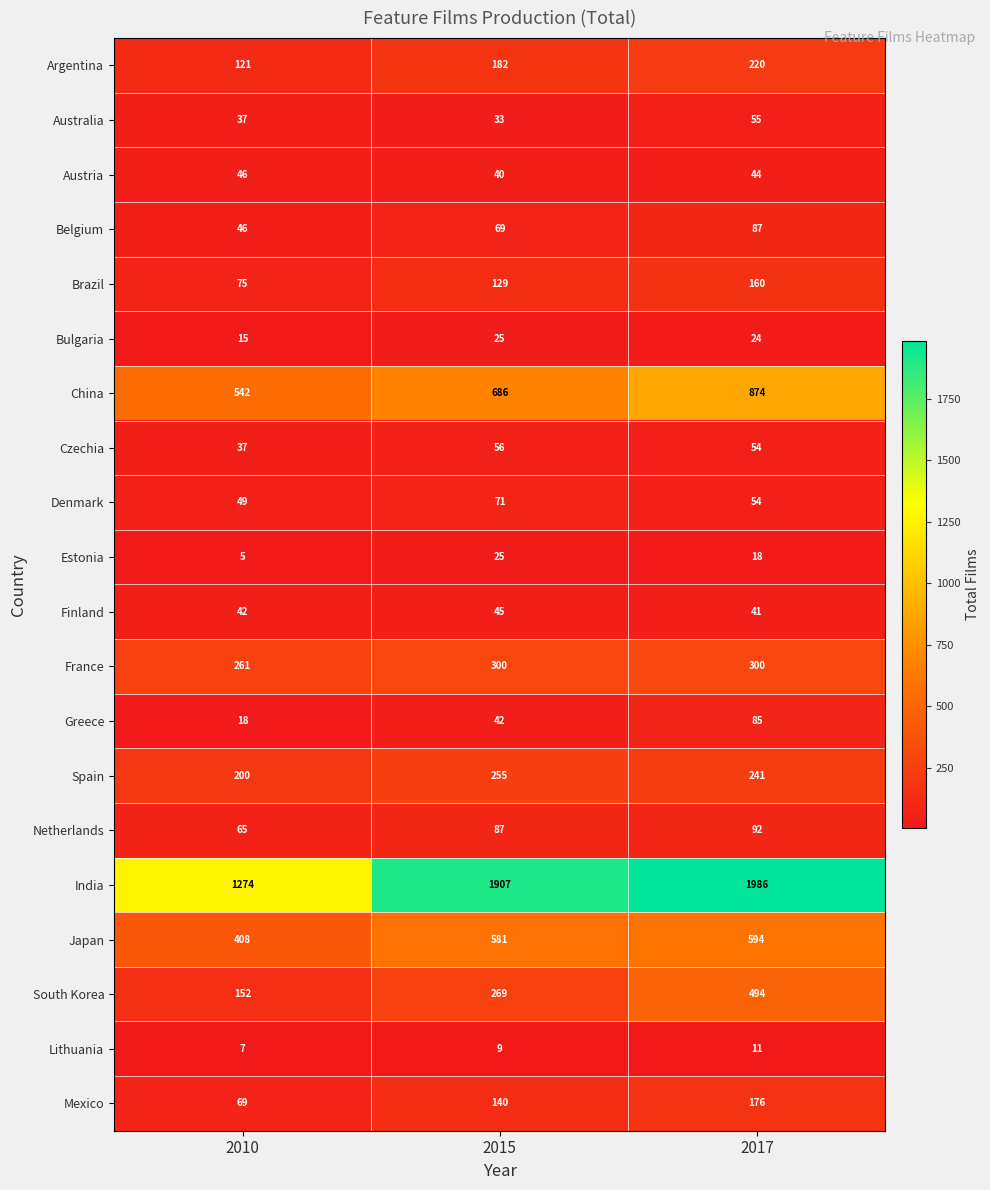

Is it true that Finland equals 41 at 2017?

True